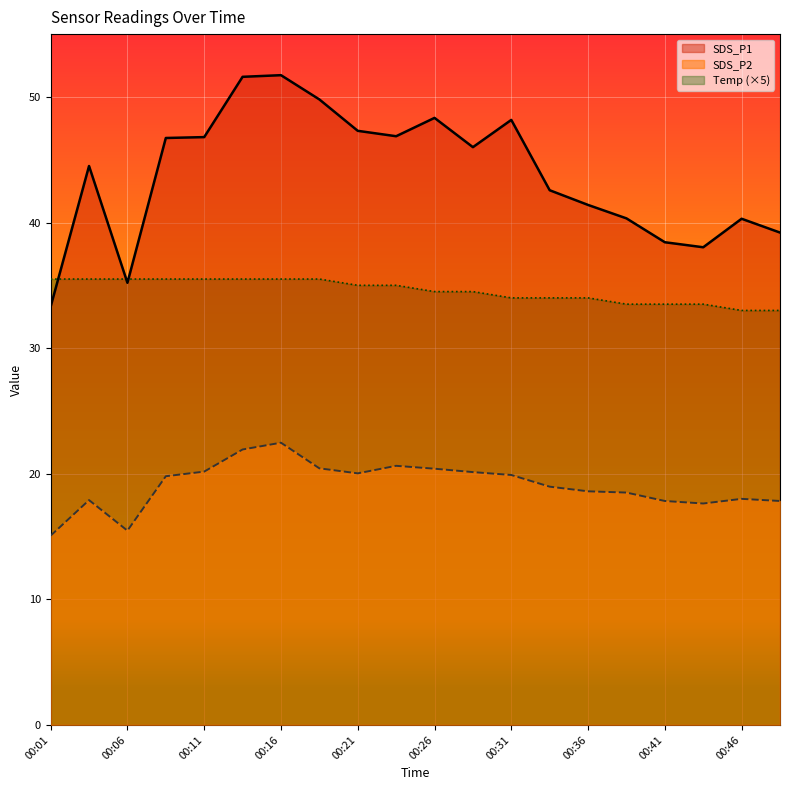

Where is the first local maximum for SDS_P1?

00:04